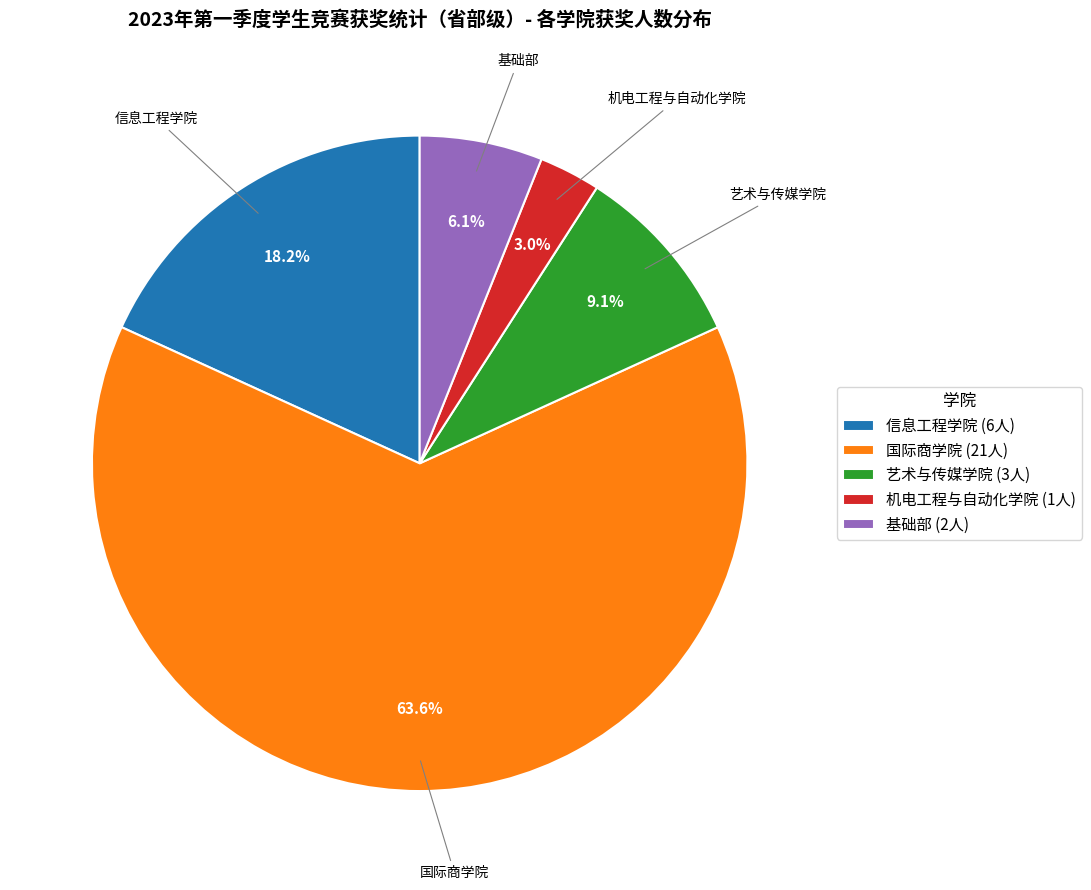

Rank the categories by value from highest to lowest.

国际商学院, 信息工程学院, 艺术与传媒学院, 基础部, 机电工程与自动化学院